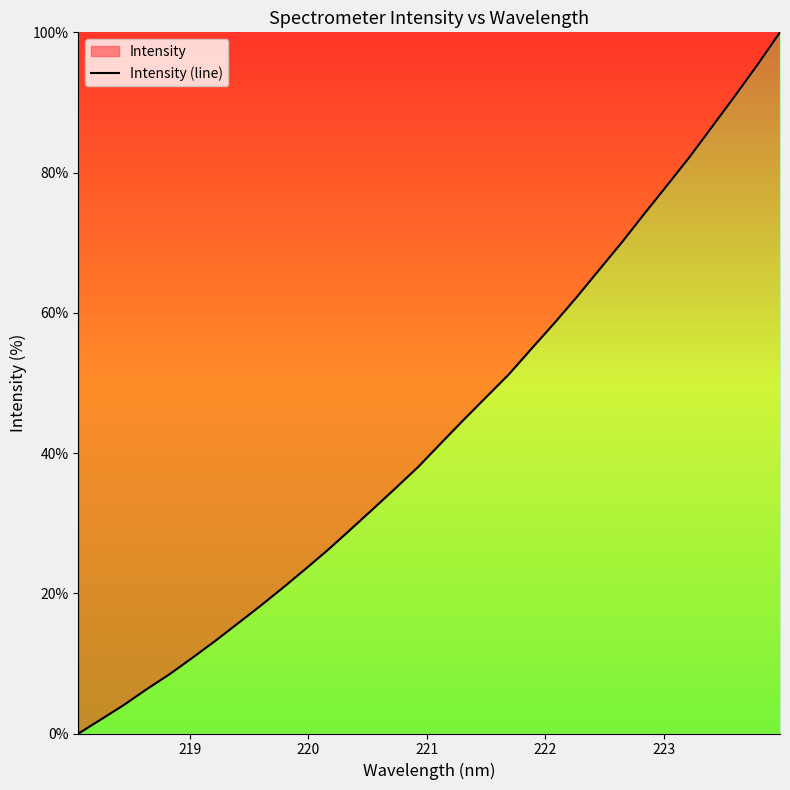

What is the difference between the maximum and minimum values?

100.0